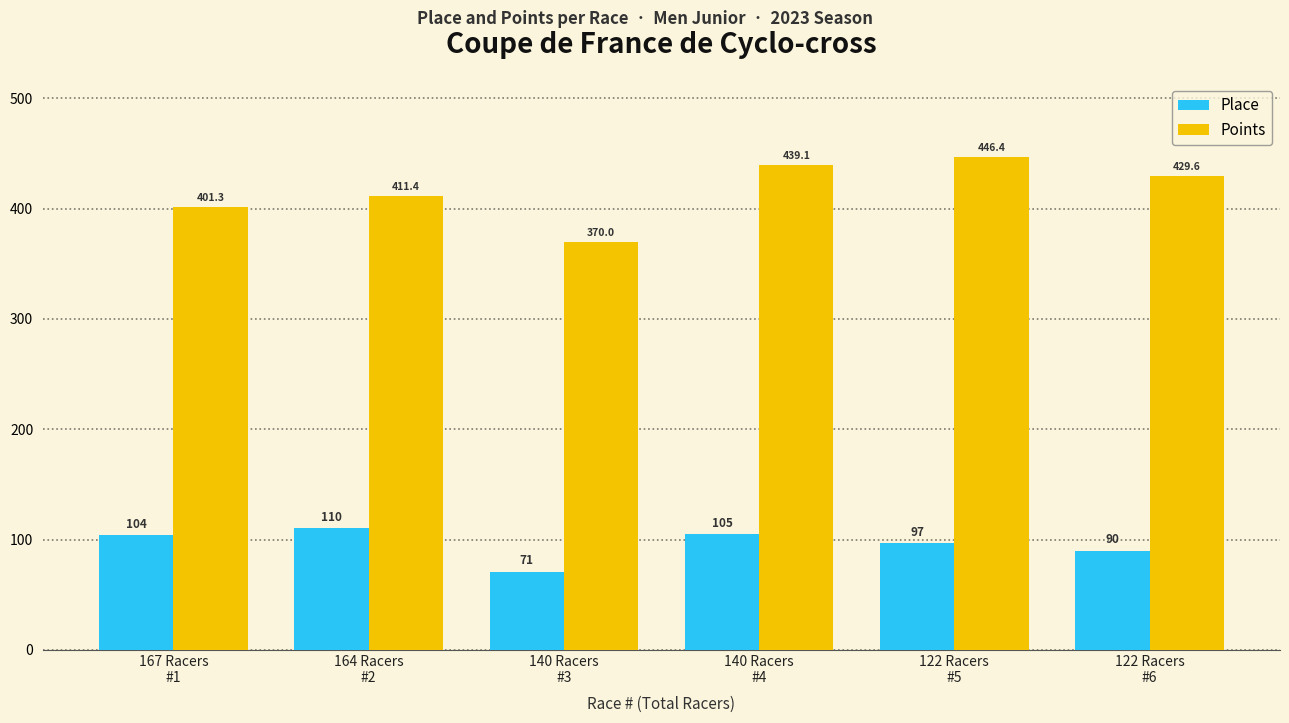

What is the sum of all Place values?

577.0